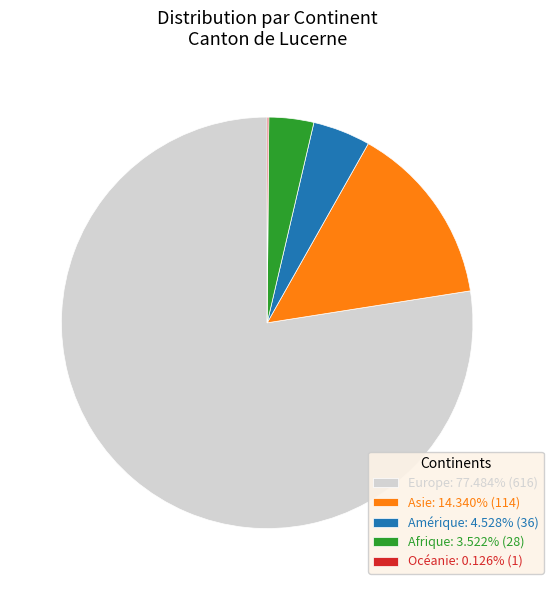

Does any single category account for the majority?

Yes